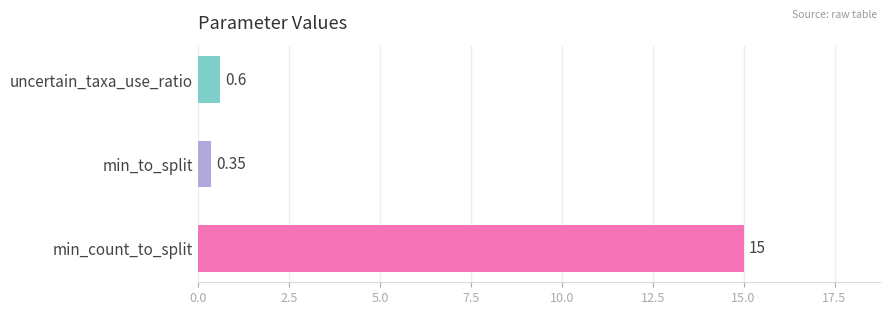

What is the label of the 1st bar from the top?

uncertain_taxa_use_ratio